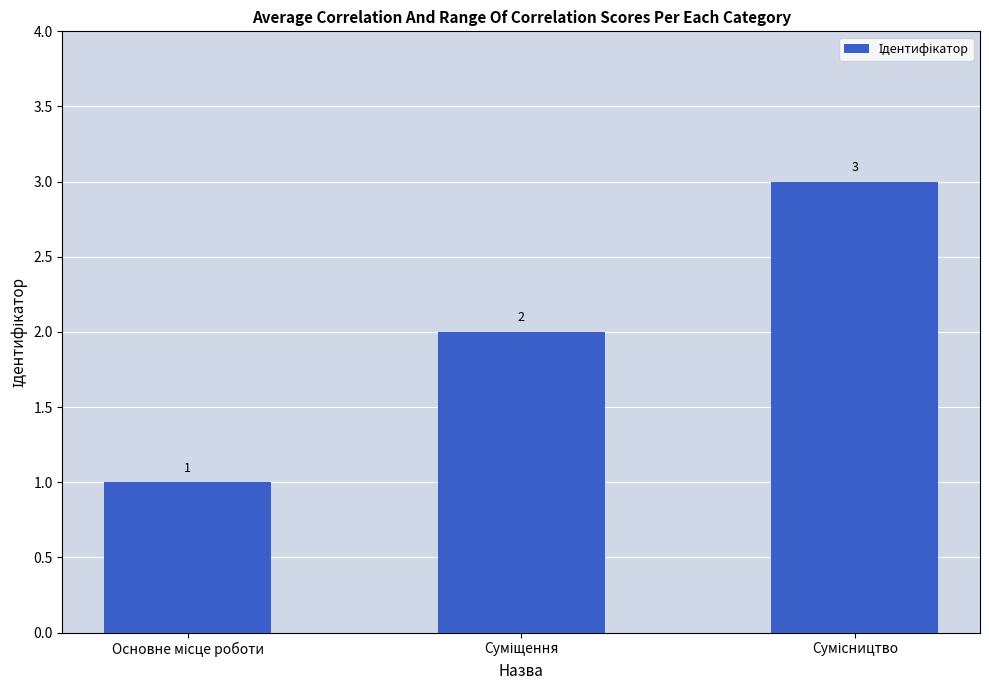

What is the sum of all values?

6